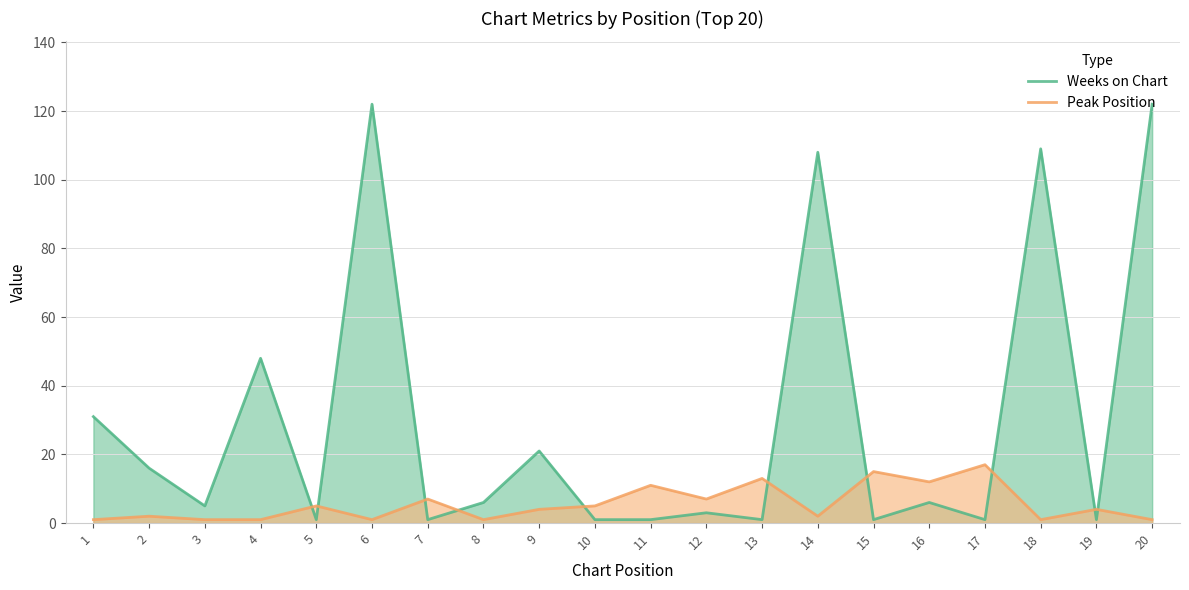

Rank the series at 14 from lowest to highest value.

Peak Position, Weeks on Chart